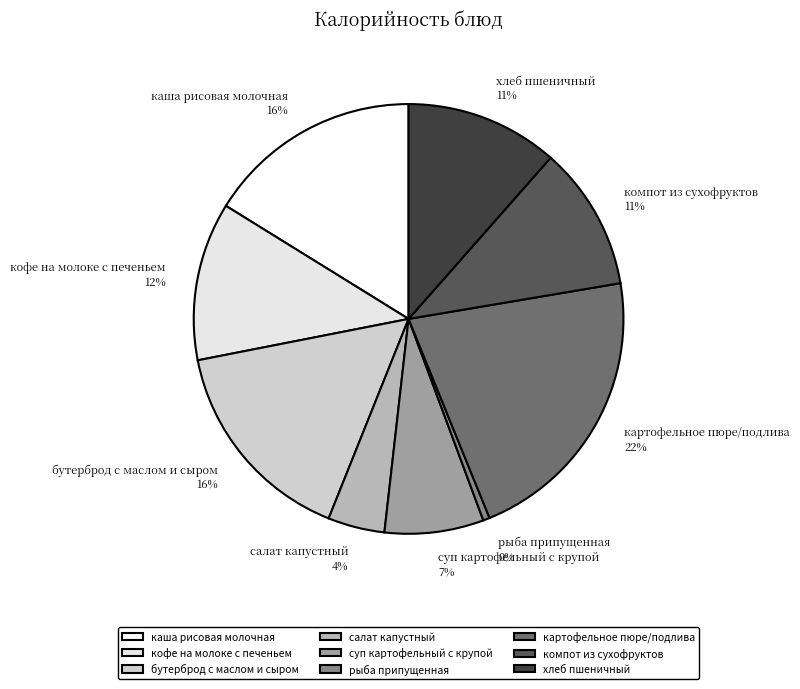

Which has a higher value, каша рисовая молочная or суп картофельный с крупой?

каша рисовая молочная